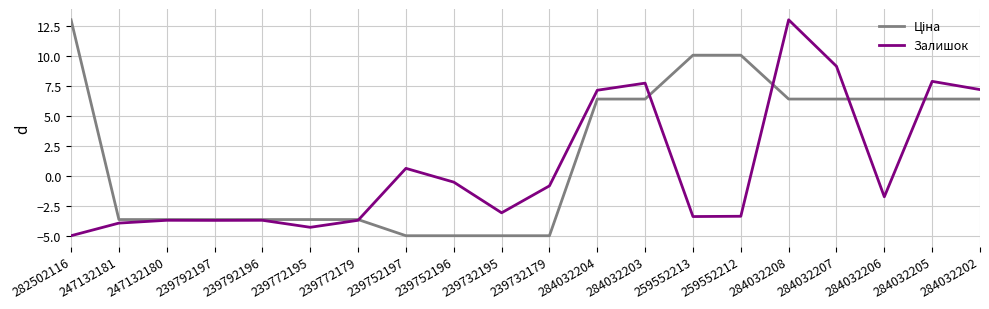

The value of Залишок at 239752196 is -0.5. True or false?

True